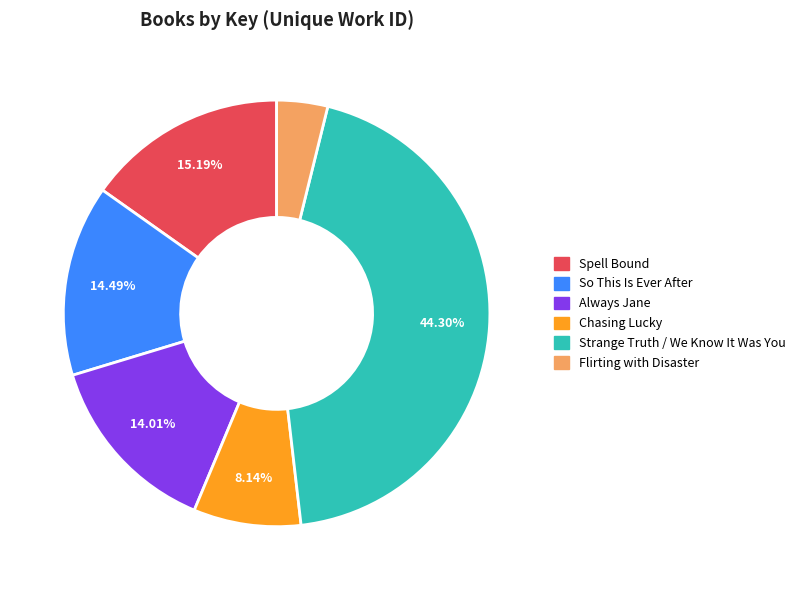

What percentage is the So This Is Ever After slice, to the nearest percent?

14%